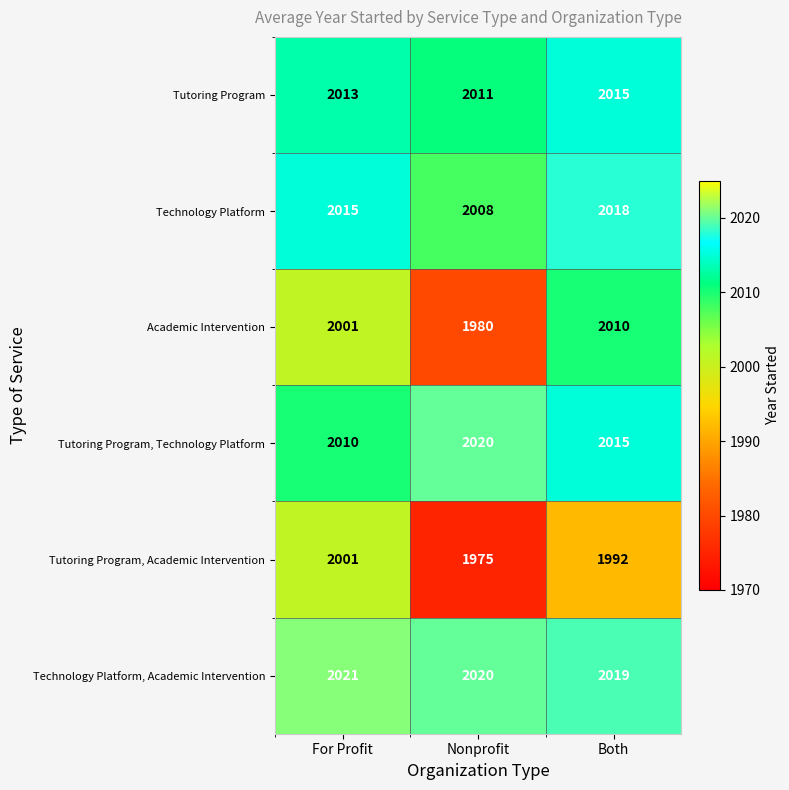

What is the spread (max minus min) of values at Both?

27